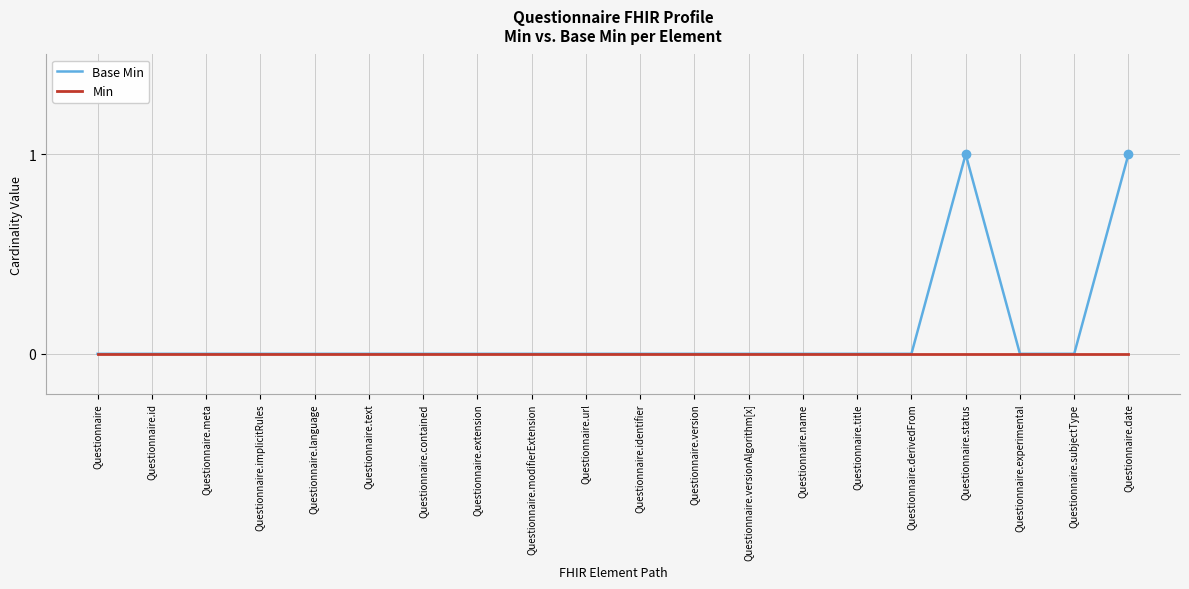

Which series has the largest total across all categories?

Base Min